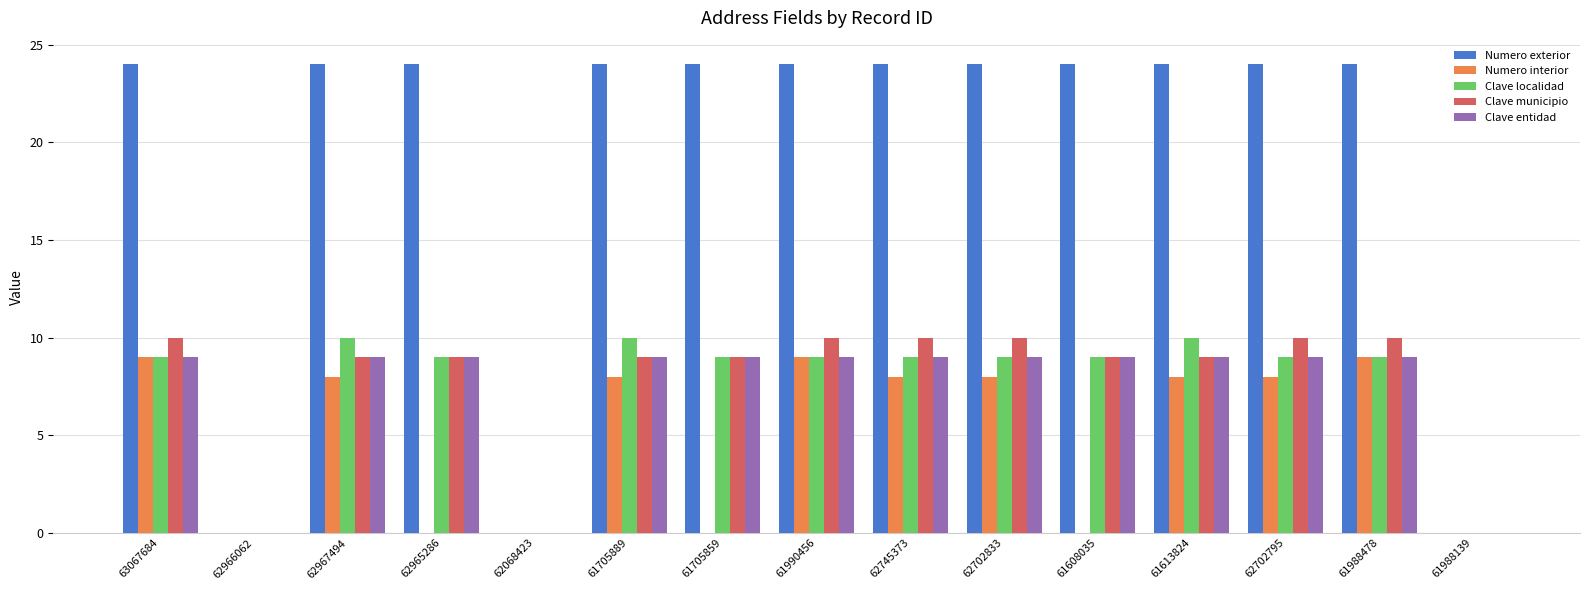

How many series are shown in this chart?

5